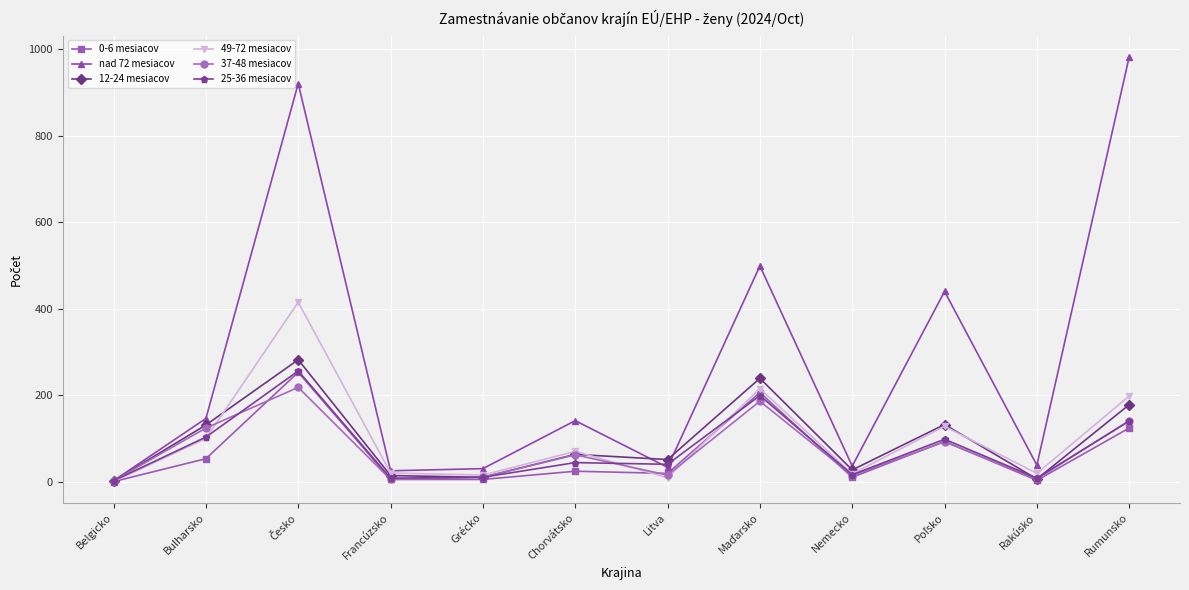

What is the label of the 6th point from the left?

Chorvátsko